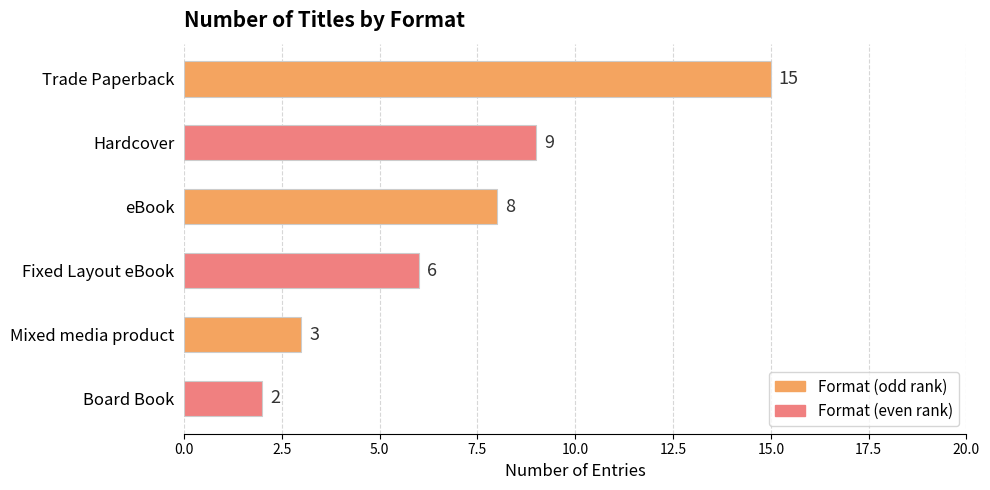

Reading top to bottom, list all the values displayed in this chart.

Trade Paperback=15	Hardcover=9	eBook=8	Fixed Layout eBook=6	Mixed media product=3	Board Book=2